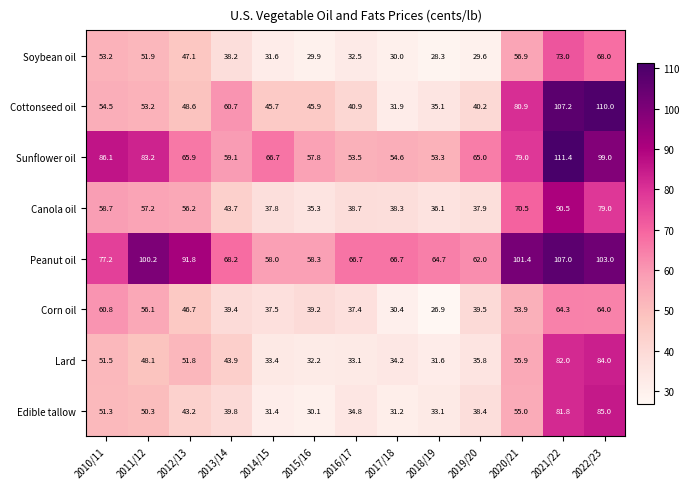

Which category has the lowest value in the Corn oil series?

2018/19